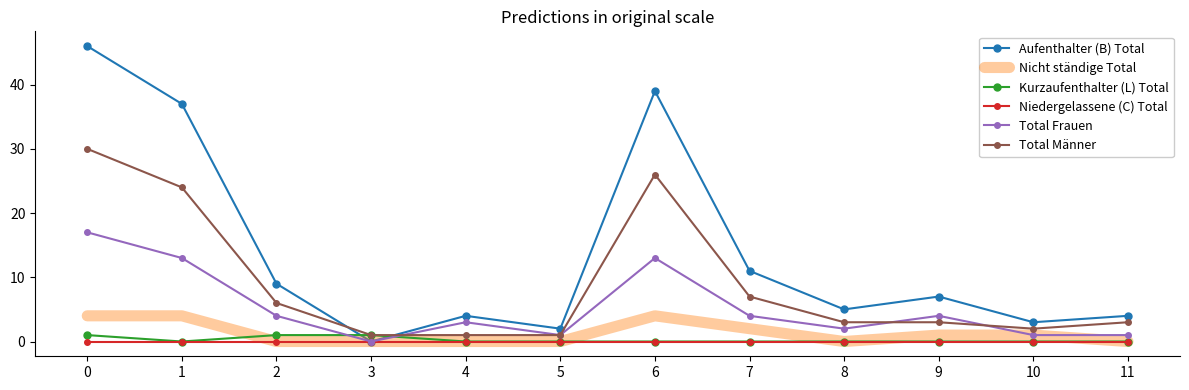

At which label does Aufenthalter (B) Total reach its minimum?

3